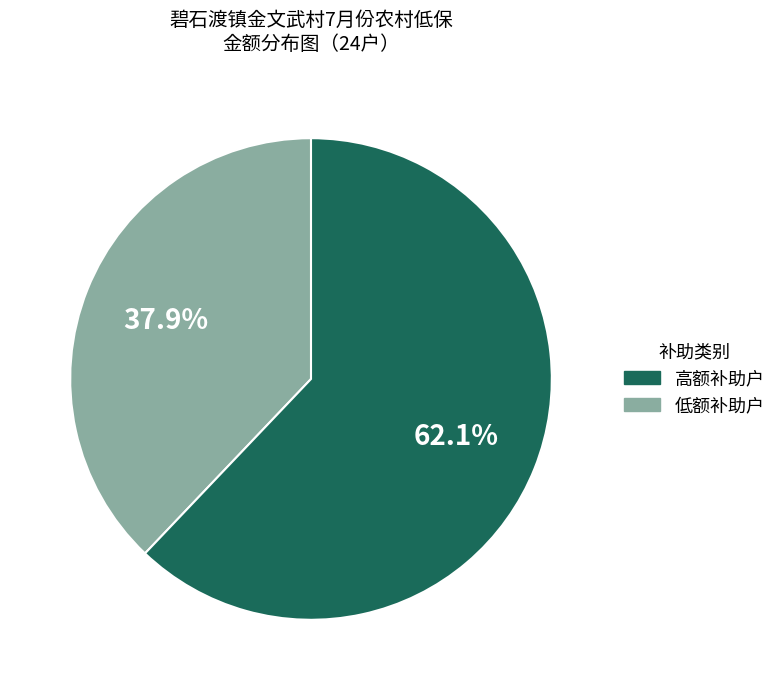

Is there any slice that represents more than half of the pie?

Yes